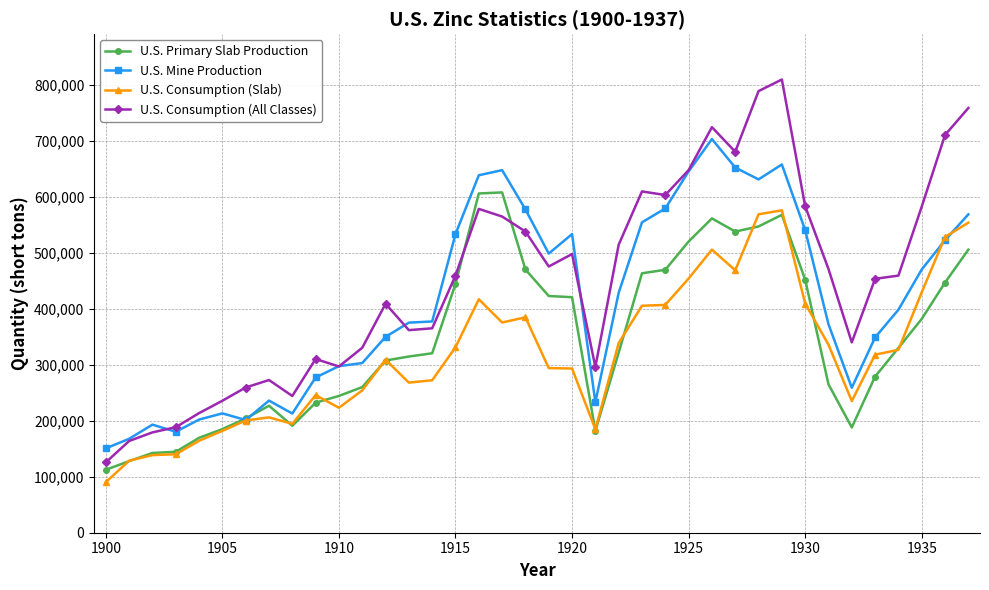

What is the value of the U.S. Consumption (Slab) point at the 6th from the left?

181834